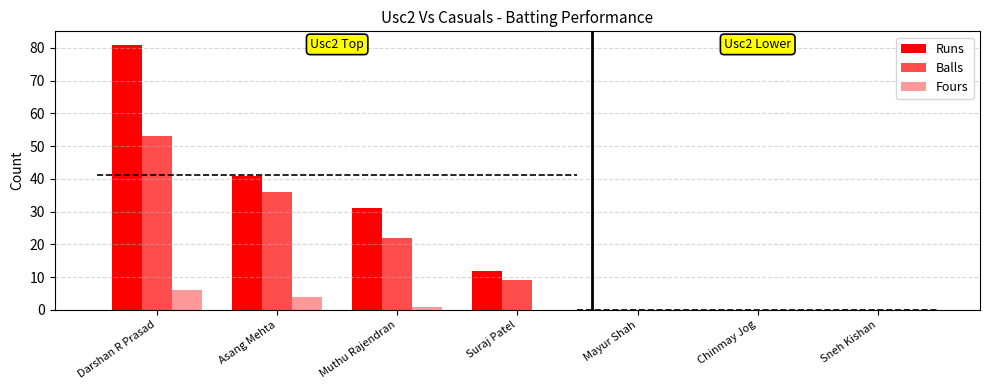

What position from the left is Muthu Rajendran?

3